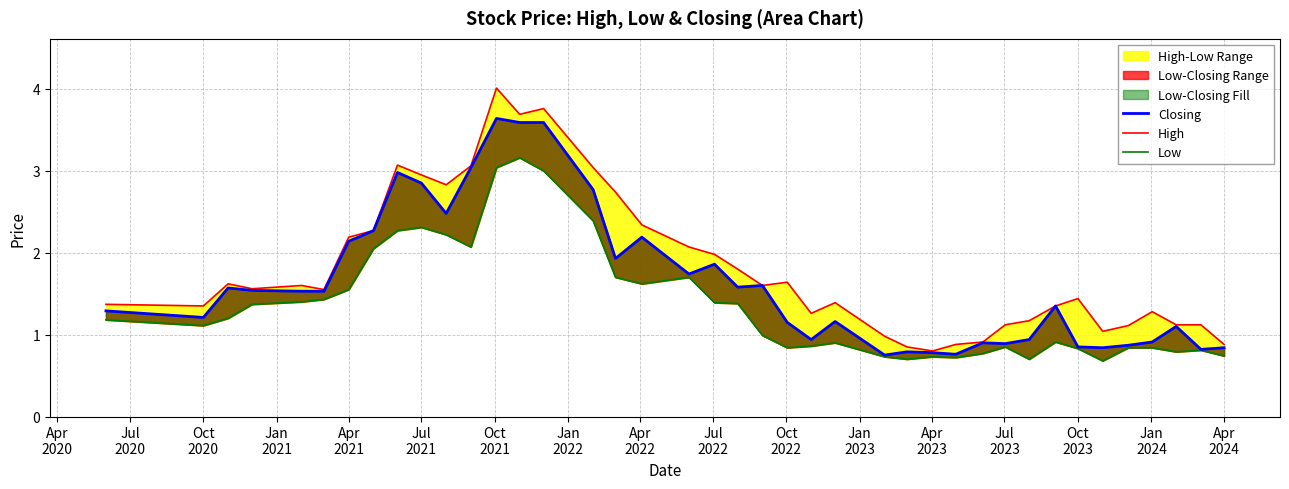

True or false: High and Closing cross at least once.

False